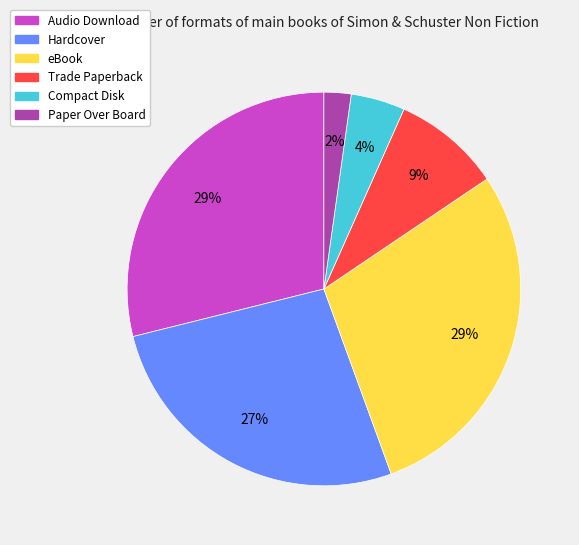

What percentage is the Paper Over Board slice, to the nearest percent?

2%